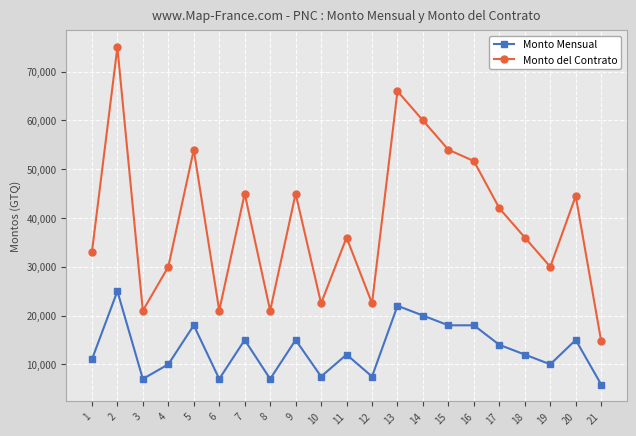

At 11, list the series in order from largest to smallest.

Monto del Contrato, Monto Mensual